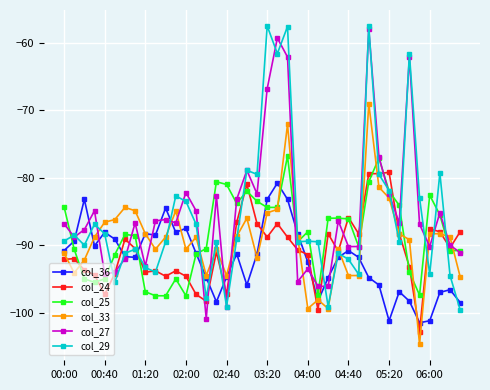

True or false: col_24 has more than 2 interior local peaks.

True